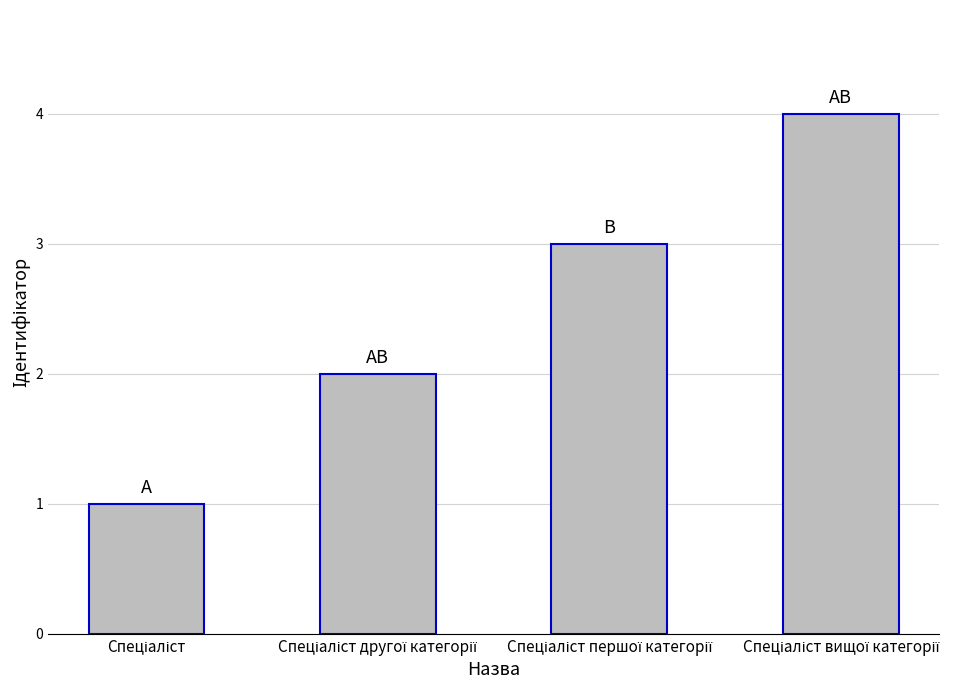

What is the difference between the maximum and minimum values?

3